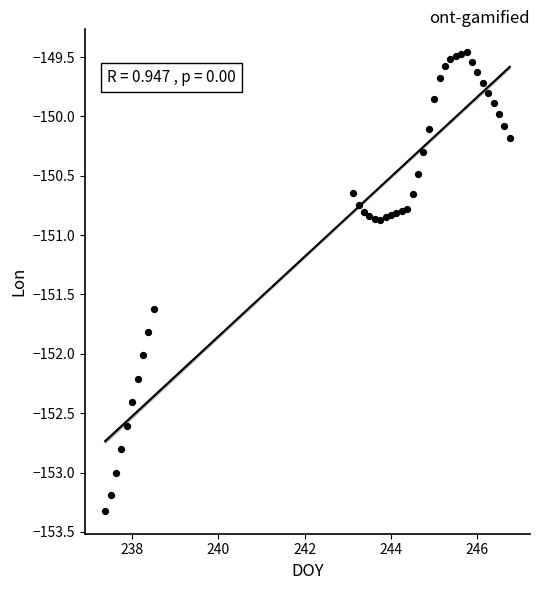

What is the range of Y values (max minus min)?

3.9